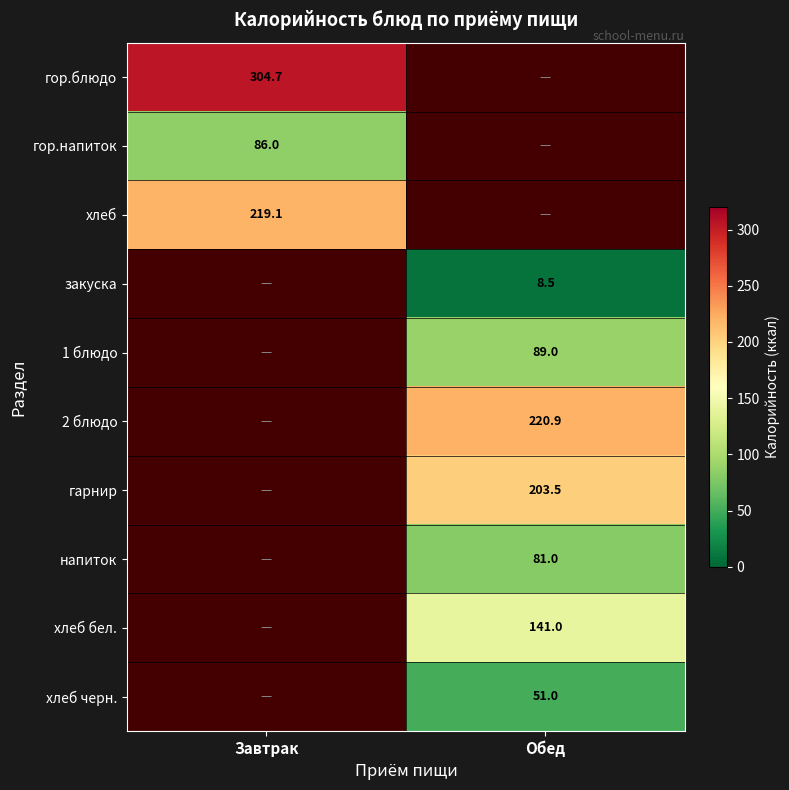

What is the minimum value shown in the chart?

8.5